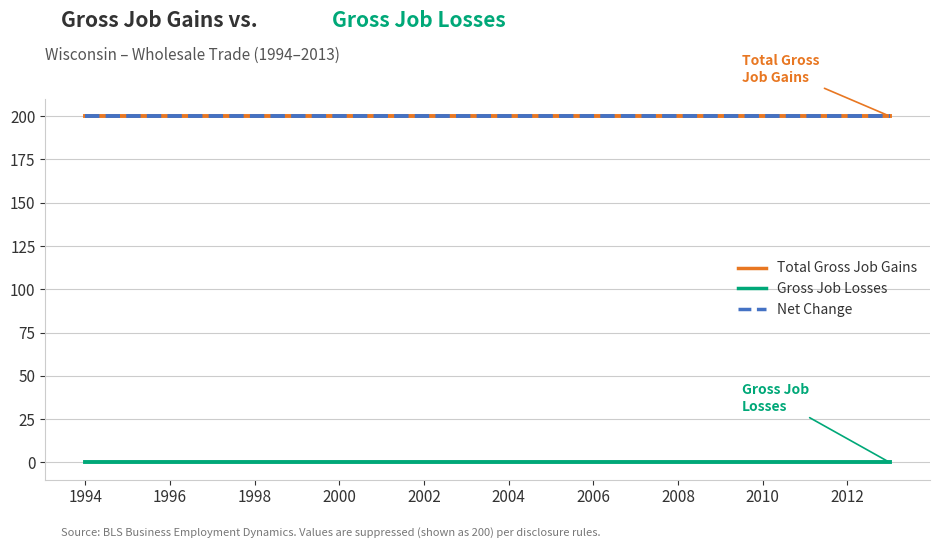

True or false: Total Gross Job Gains and Net Change cross at least once.

False